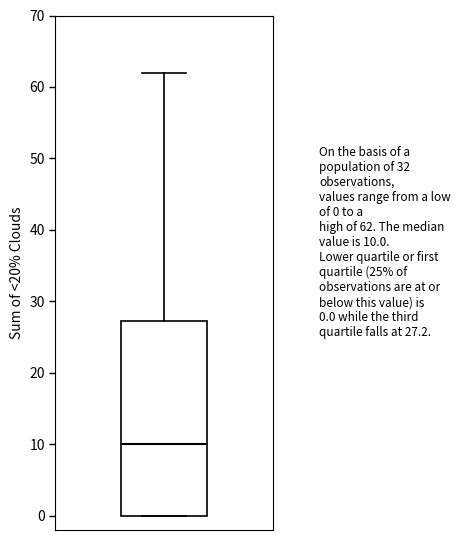

Transcribe this box plot: give where the median line is, the range the box spans, and where the two whiskers end, as read against the y-axis. The values are not printed on the chart, so give them approximately, as read against the axis.

median 10, box 0 to 27, whiskers 0 to 62